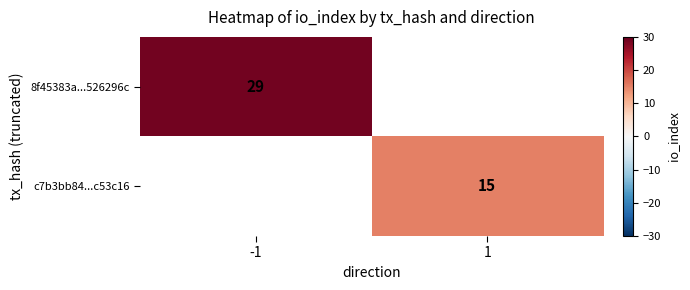

The 8f45383a...526296c series shows 41.4 at -1. True or false?

False